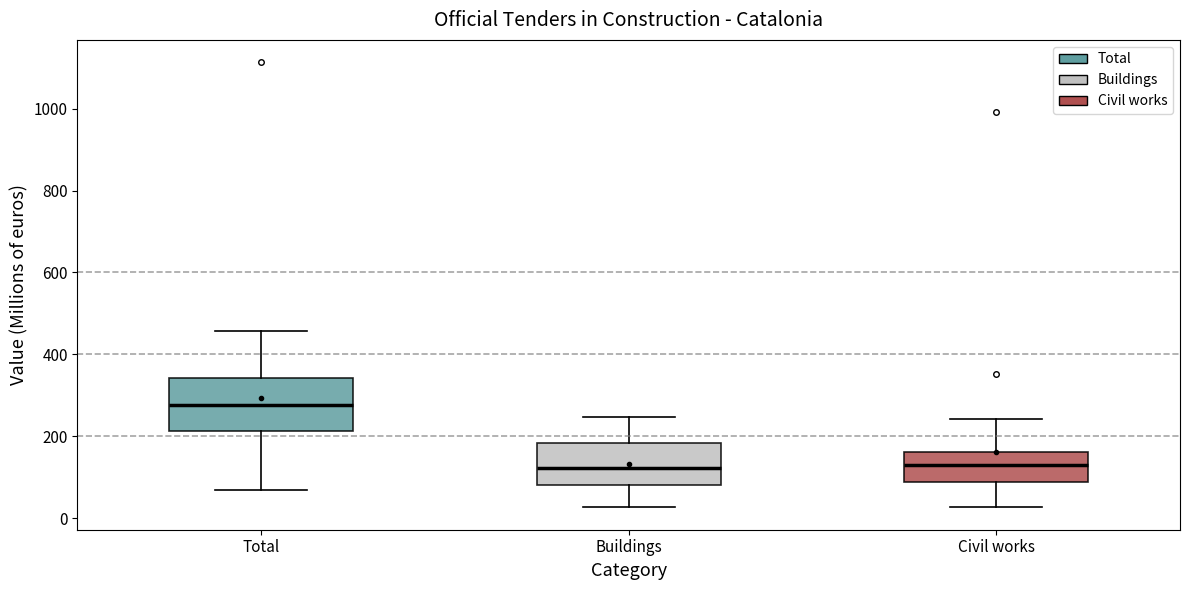

Which box is the tallest, from its lower edge to its upper edge?

Total